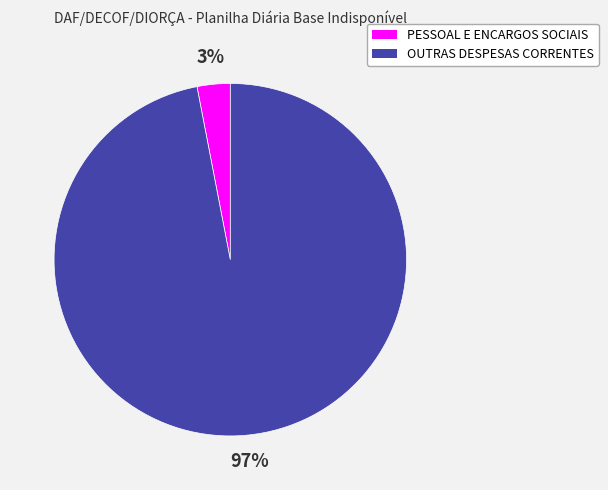

Which slice is the smallest?

PESSOAL E ENCARGOS SOCIAIS